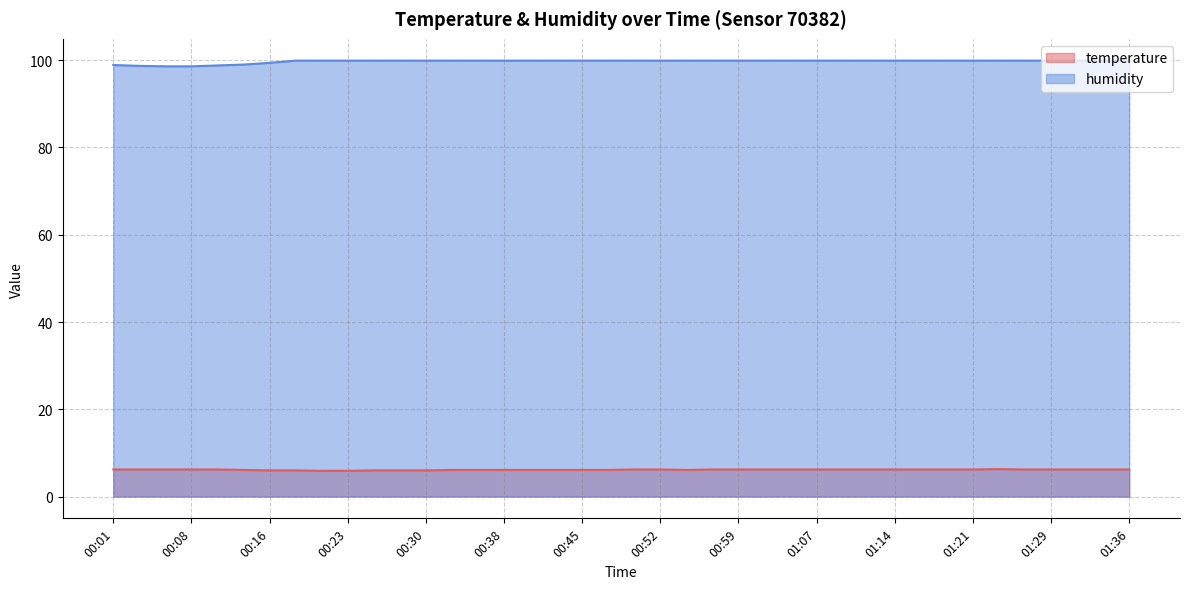

True or false: temperature and humidity intersect in this chart.

False